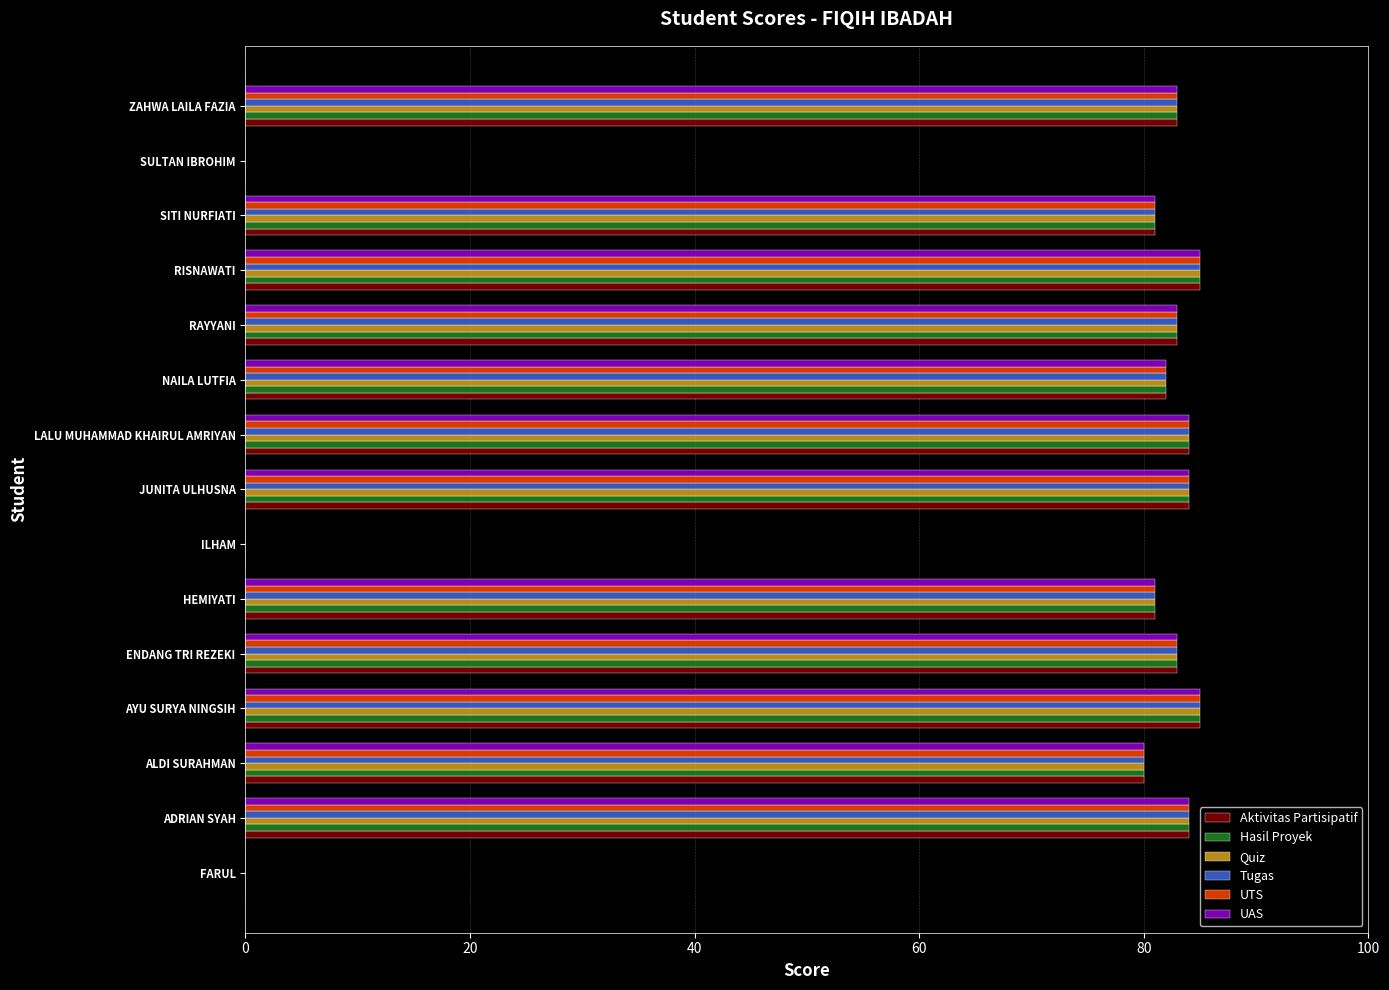

What is the sum of all Tugas values?

995